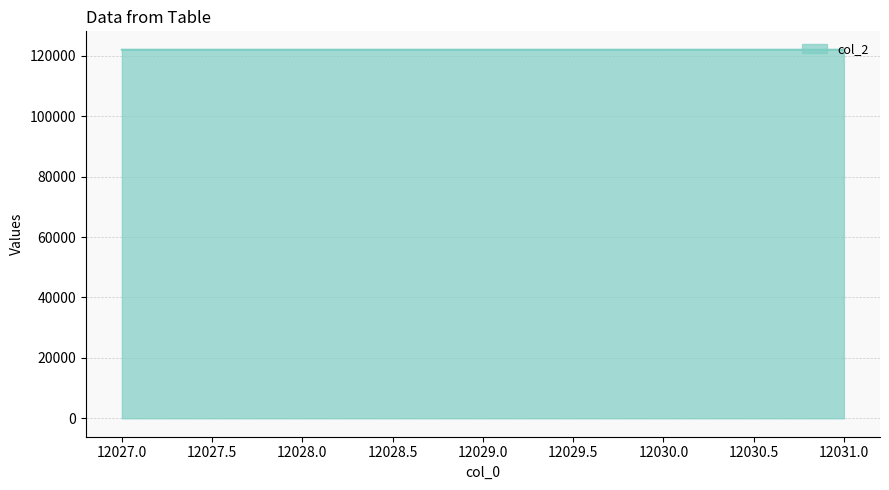

What is the average value?

122029